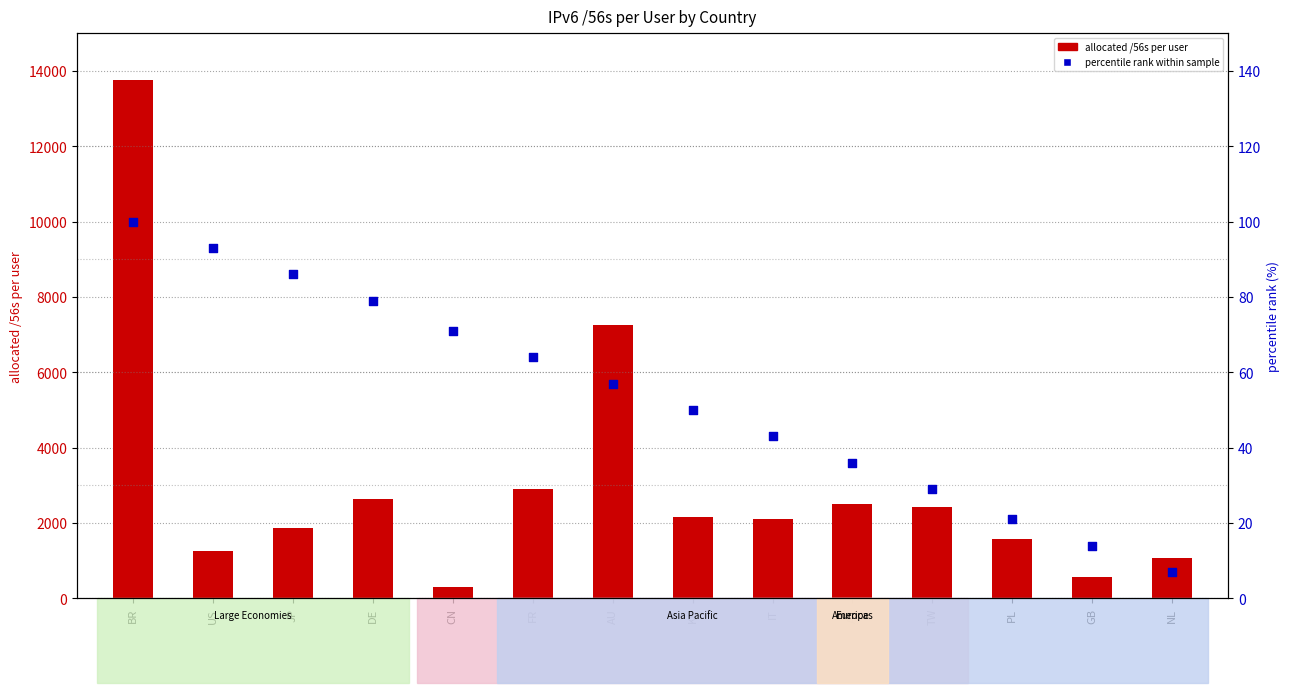

Which series reaches the minimum Y coordinate?

percentile rank